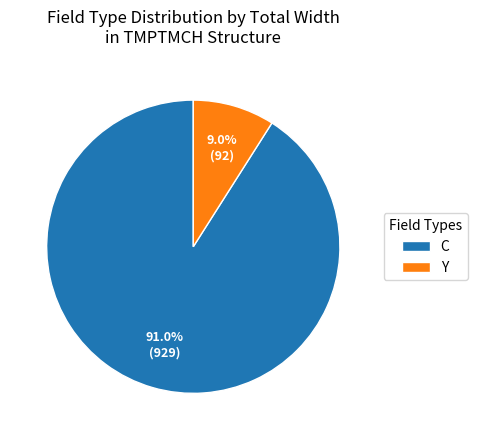

What percentage do C and Y together represent?

100.0%